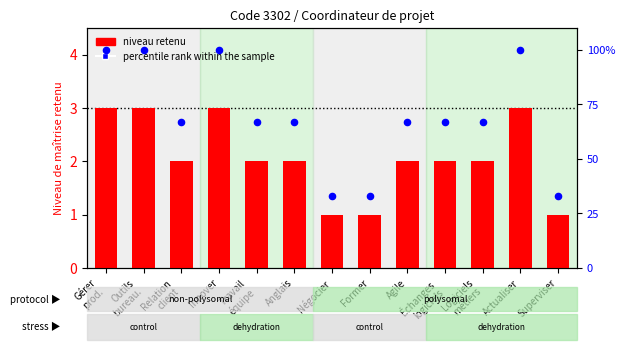

At how many categories does at least one series exceed 62?

10